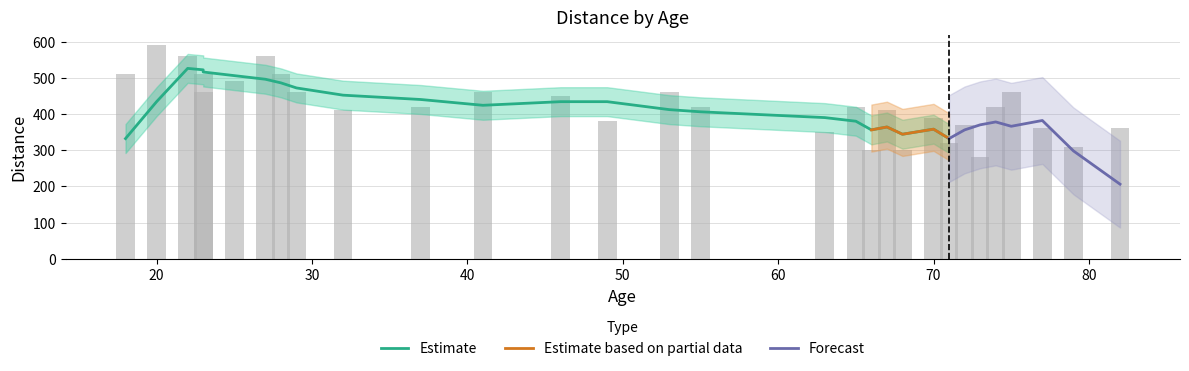

Count the number of values greater than 420.

13